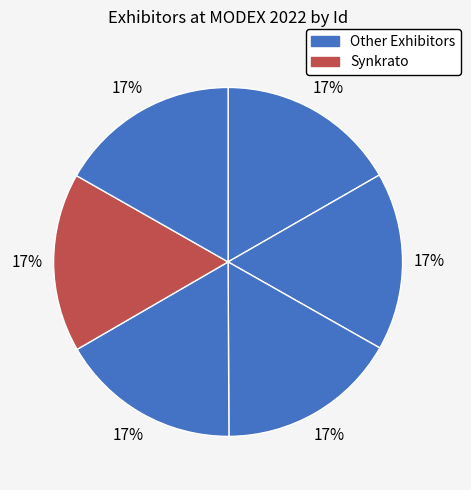

Count the number of slices in the pie.

6